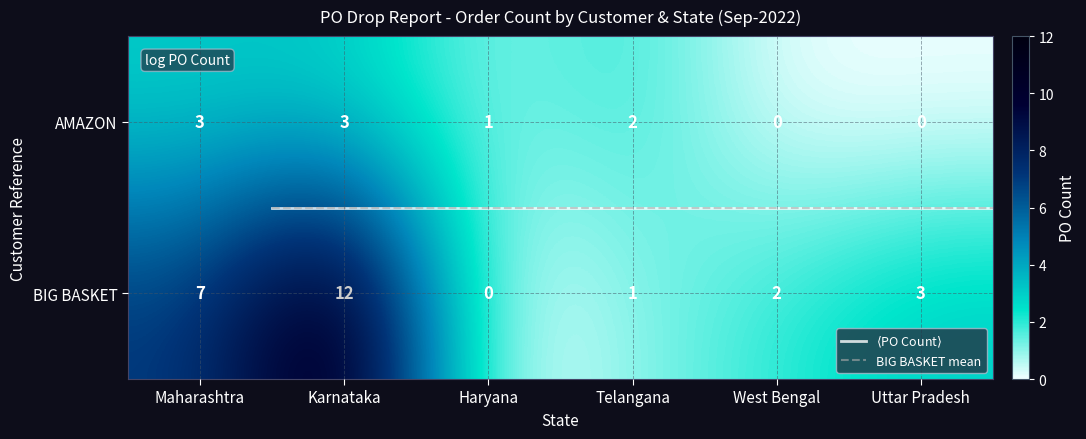

List the series in order of their overall mean, lowest first.

AMAZON, BIG BASKET